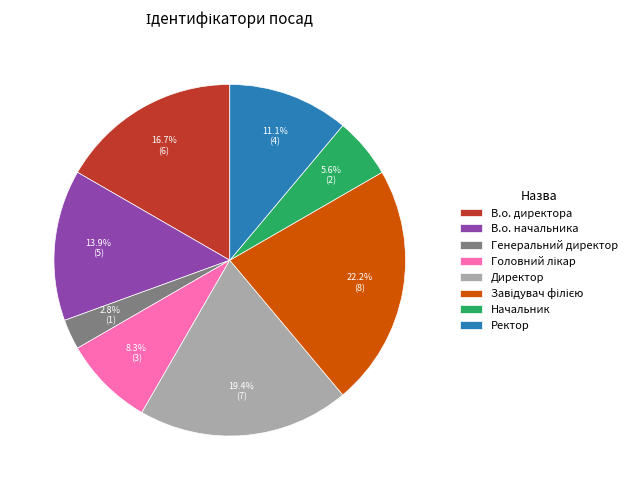

Does any single category account for the majority?

No